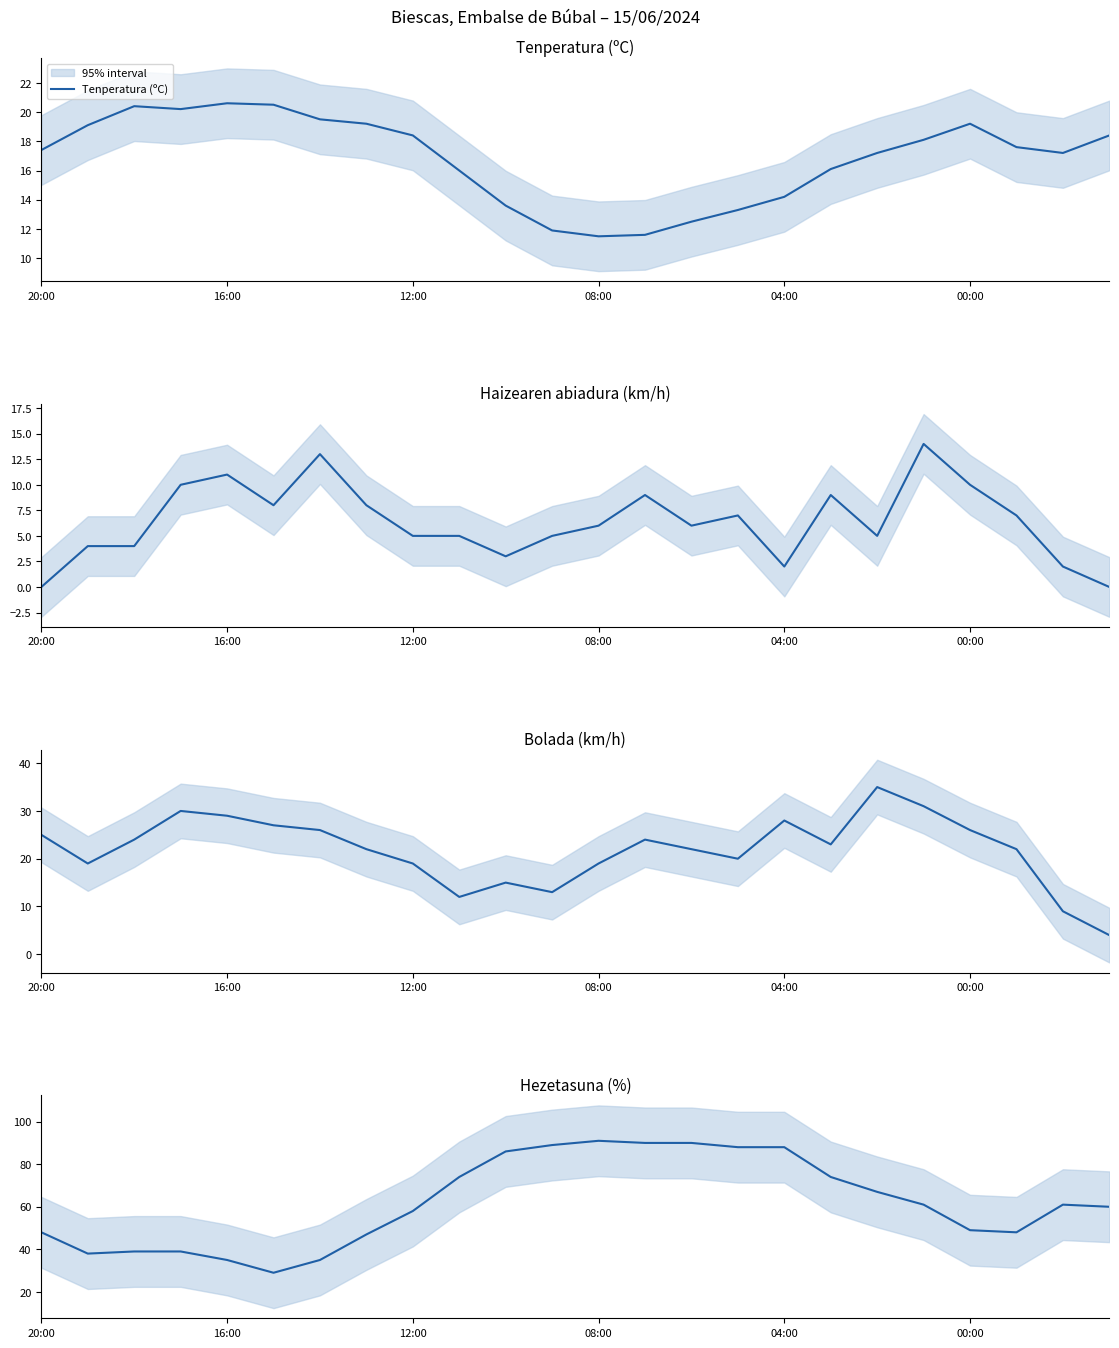

Does the chart have visible grid lines?

No